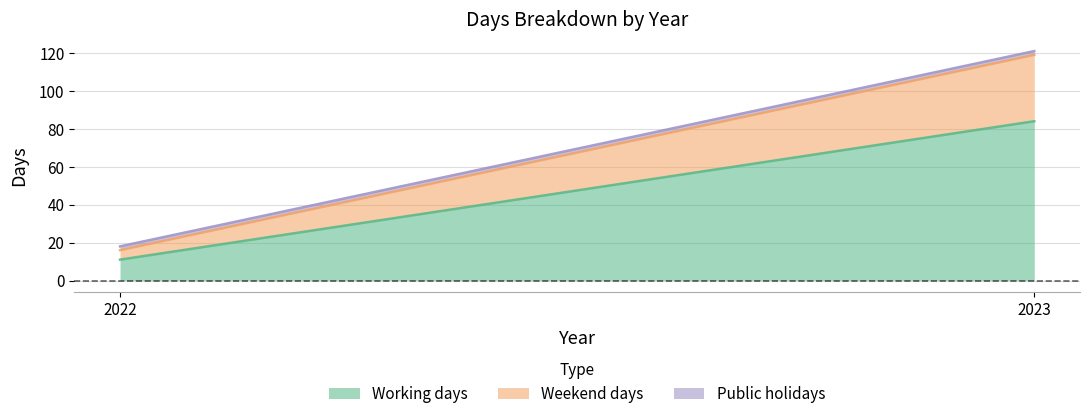

At how many categories does at least one series exceed 7?

2